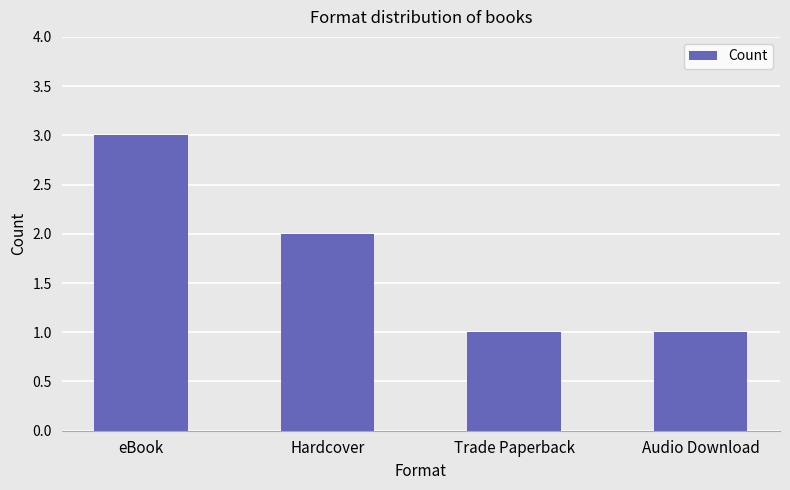

Count the values in the range 1 to 3.

4